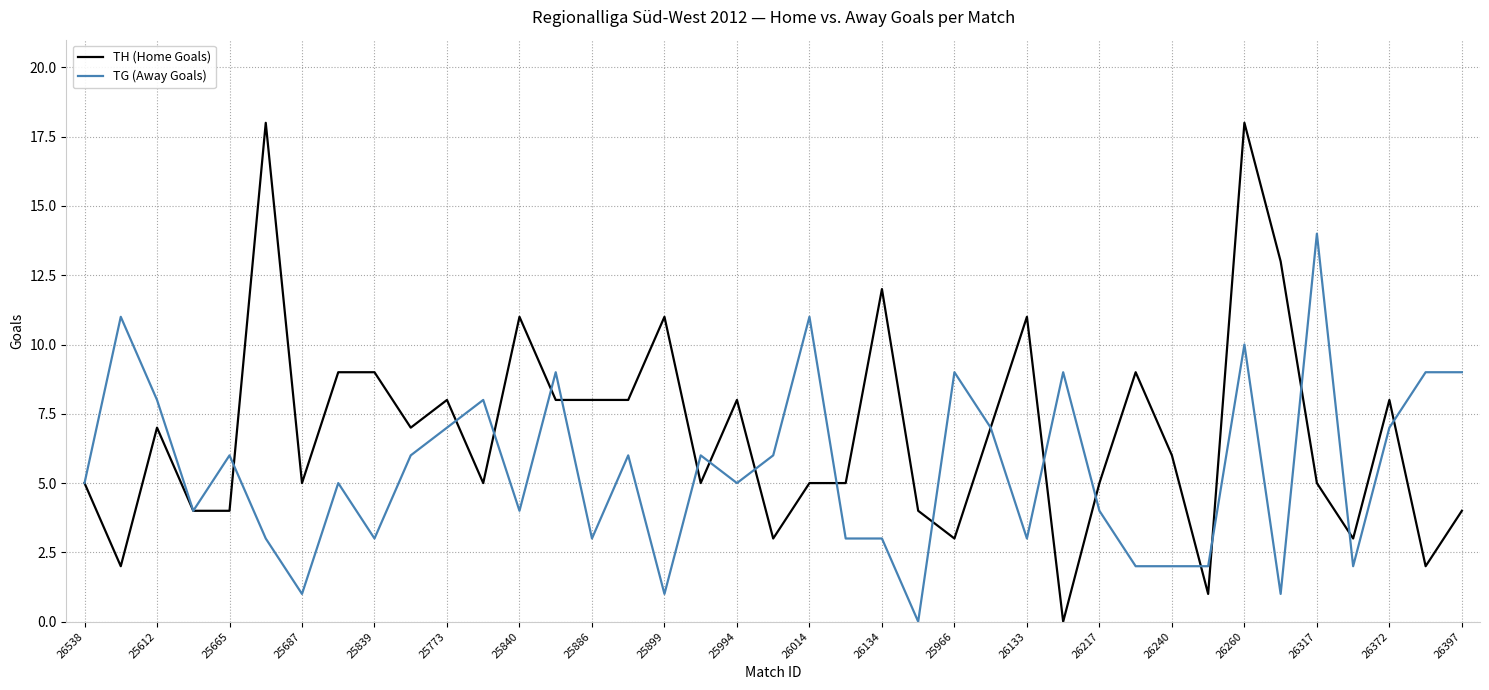

Which series has the largest range (max minus min)?

TH (Home Goals)